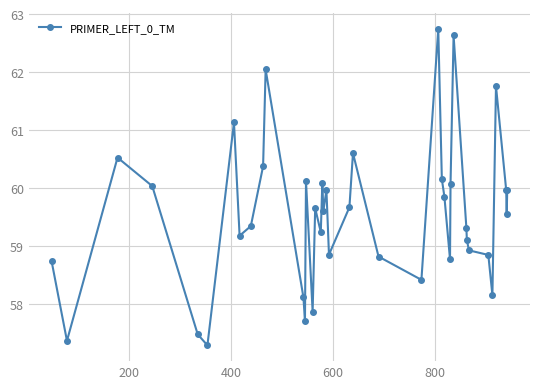

What is the smallest value displayed?

57.3